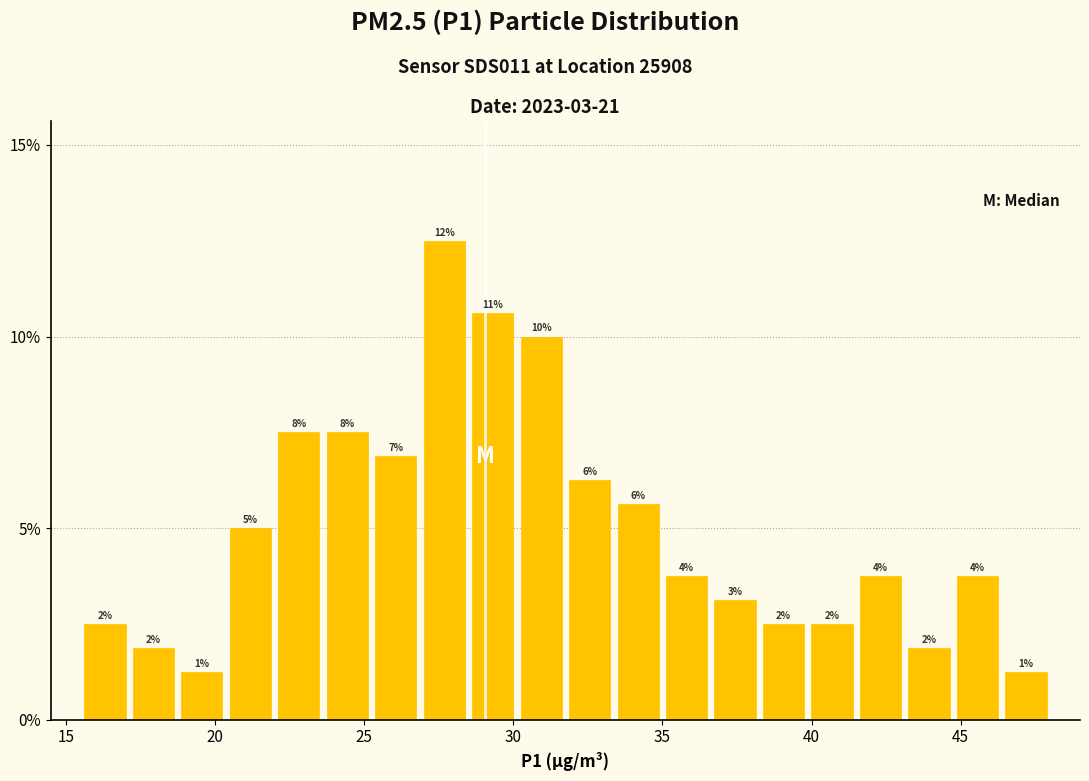

Read against the x-axis, roughly where is the centre of the tallest bar?

27.5